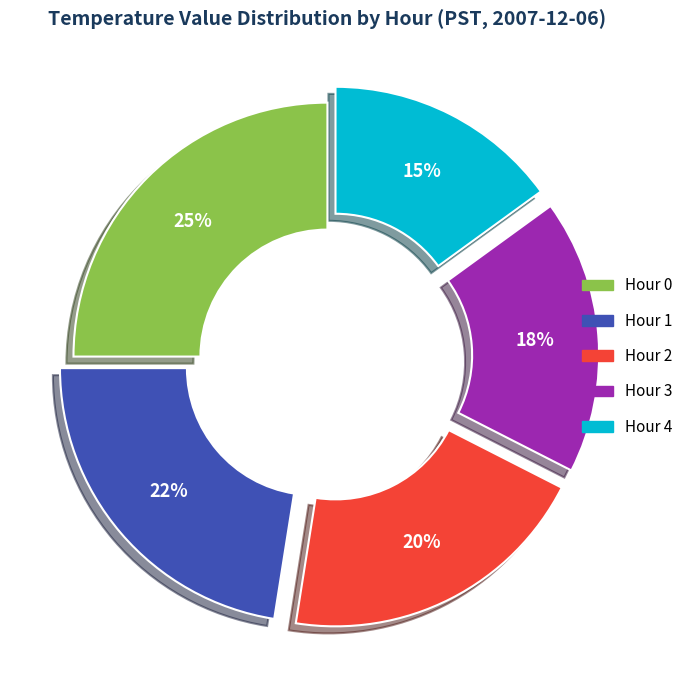

The Hour 3 slice represents 18% of the pie. True or false?

True